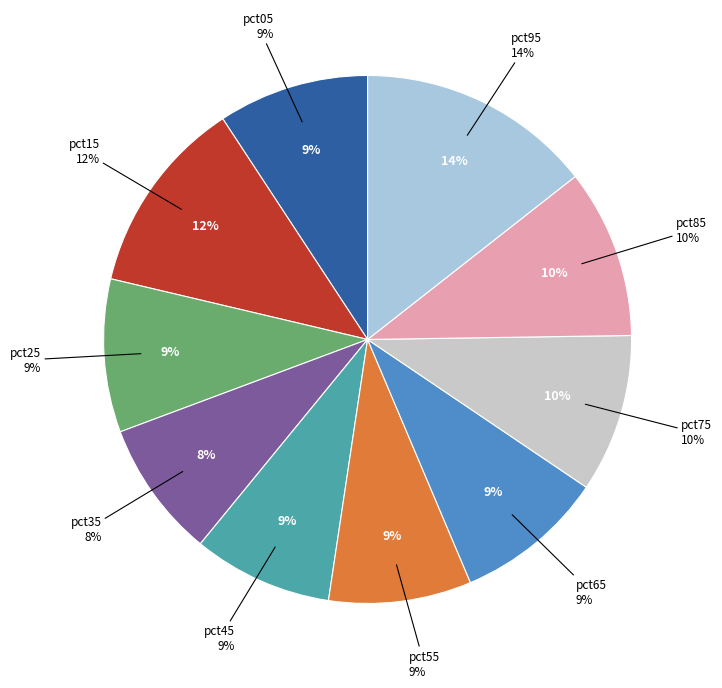

Is it true that pct25 is 18% of the pie?

False